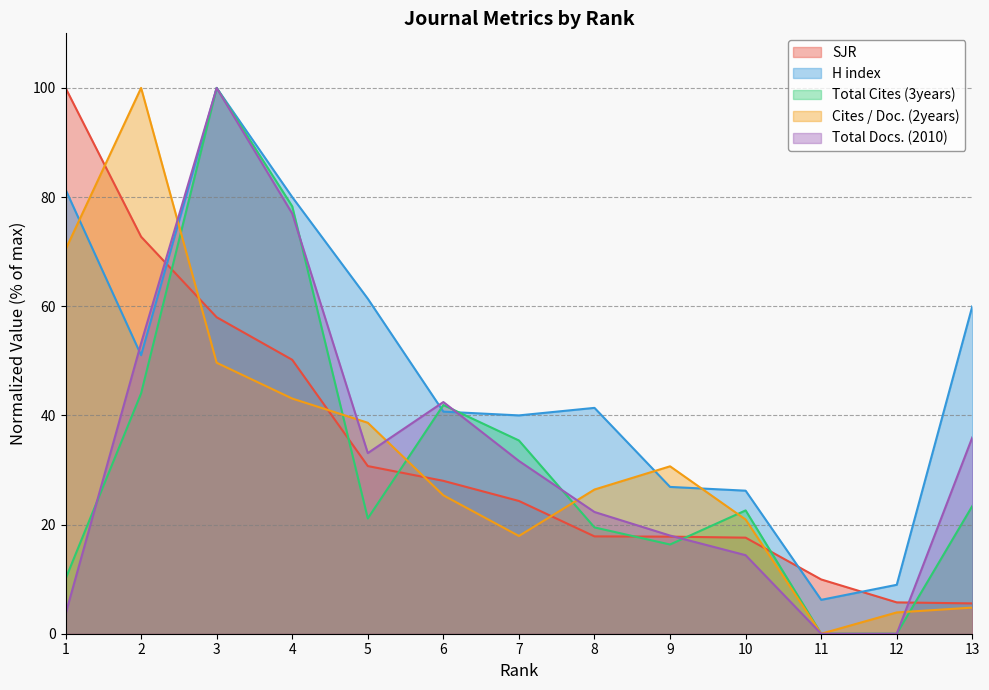

The value of SJR at 3 is 14.6. True or false?

False